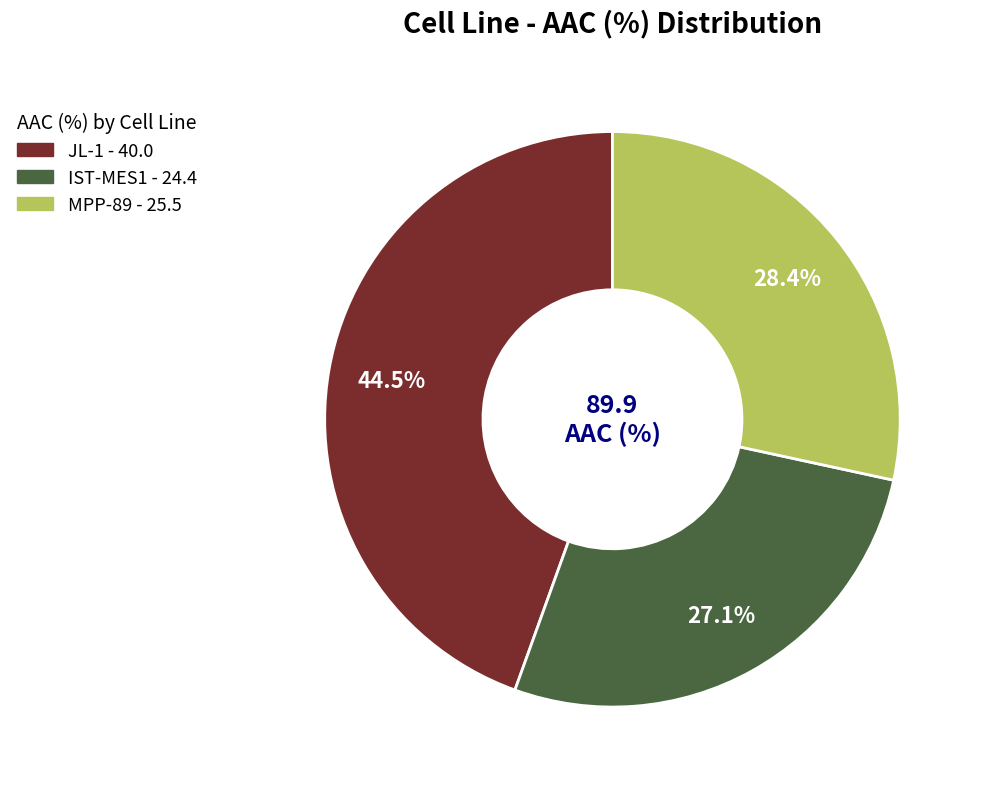

Is it true that IST-MES1 is 18% of the pie?

False